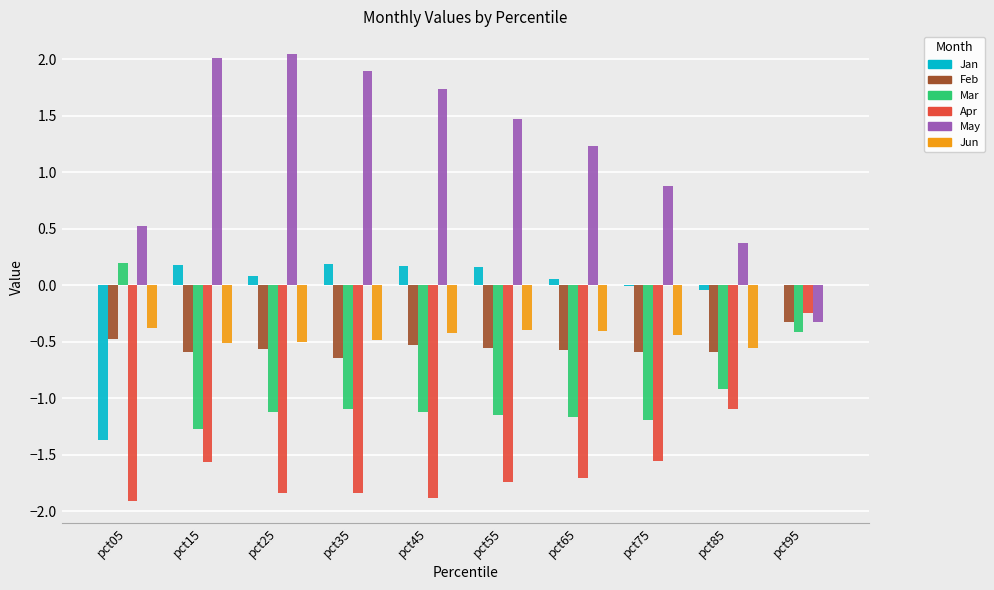

Is the value of Mar at pct95 greater than the value of Feb at pct15?

Yes